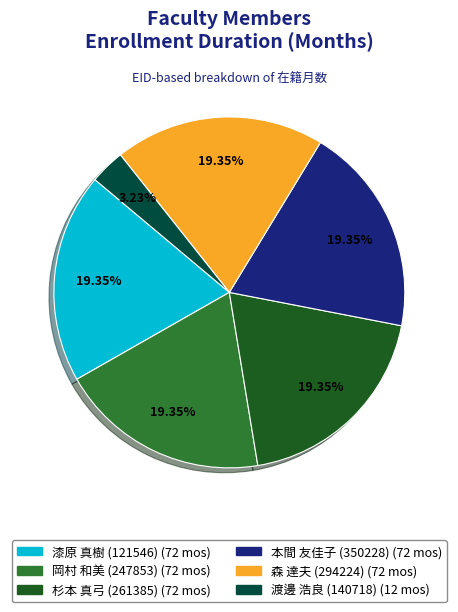

Do 杉本 真弓 (261385) and 漆原 真樹 (121546) together represent more than half of the pie?

No